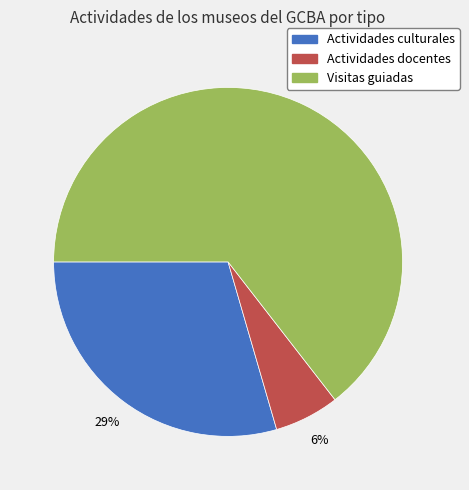

Between Visitas guiadas and Actividades culturales, which is larger?

Visitas guiadas